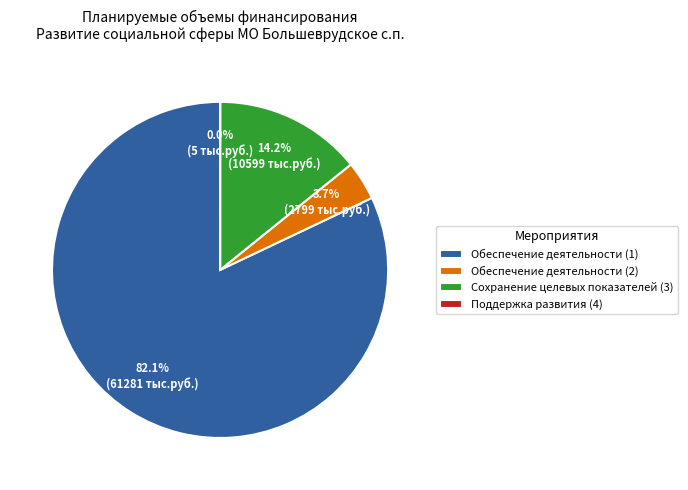

Which has a higher value, Обеспечение деятельности (1) or Обеспечение деятельности (2)?

Обеспечение деятельности (1)